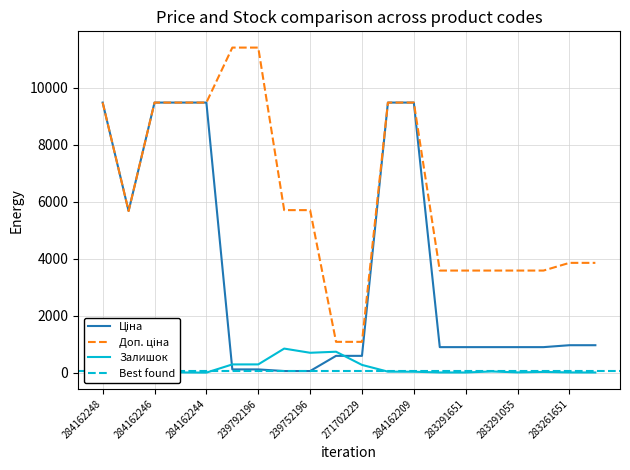

Reading left to right, list all the values displayed in this chart.

Ціна: 284162248=9480.1	10832185=5673.8	284162246=9480.1	284162245=9480.1	284162244=9480.1	239792197=114.1	239792196=114.1	239752197=57.0	239752196=57.0	271702230=589.9	271702229=589.9	284162210=9480.1	284162209=9480.1	283291856=895.9	283291651=895.9	283291650=895.9	283291055=895.9	283291052=895.9	283261651=963.5	283261650=963.5
Доп. ціна: 284162248=9480.1	10832185=5673.8	284162246=9480.1	284162245=9480.1	284162244=9480.1	239792197=11410.0	239792196=11410.0	239752197=5705.0	239752196=5705.0	271702230=1081.7	271702229=1081.7	284162210=9480.1	284162209=9480.1	283291856=3583.6	283291651=3583.6	283291650=3583.6	283291055=3583.6	283291052=3583.6	283261651=3854.0	283261650=3854.0
Залишок: 284162248=0.0	10832185=2.0	284162246=0.0	284162245=8.0	284162244=2.0	239792197=289.0	239792196=290.0	239752197=845.0	239752196=698.0	271702230=735.0	271702229=272.0	284162210=36.0	284162209=33.0	283291856=7.0	283291651=6.0	283291650=43.0	283291055=9.0	283291052=26.0	283261651=8.0	283261650=6.0